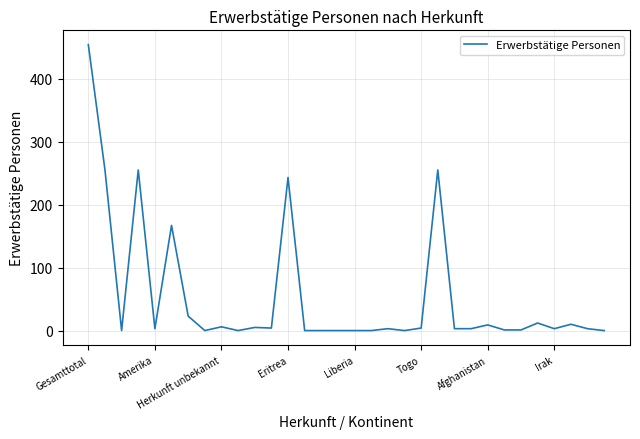

What is the average value?

54